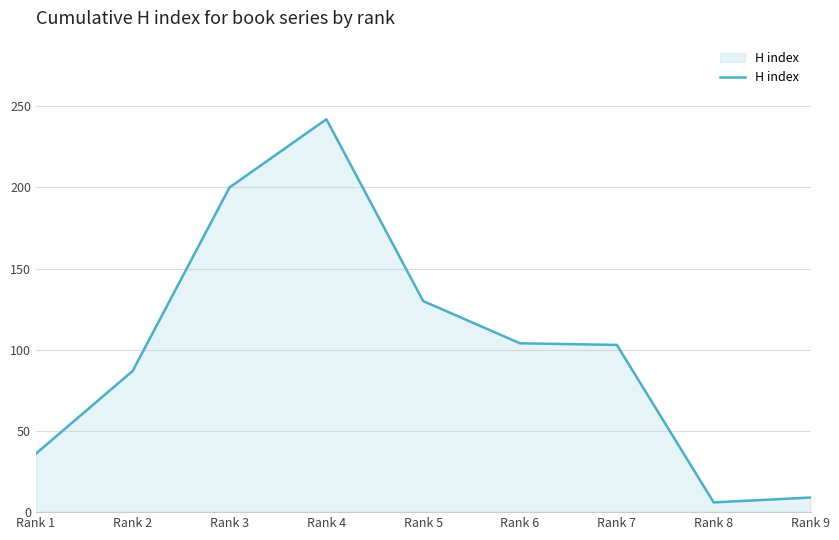

What is the minimum value shown in the chart?

6